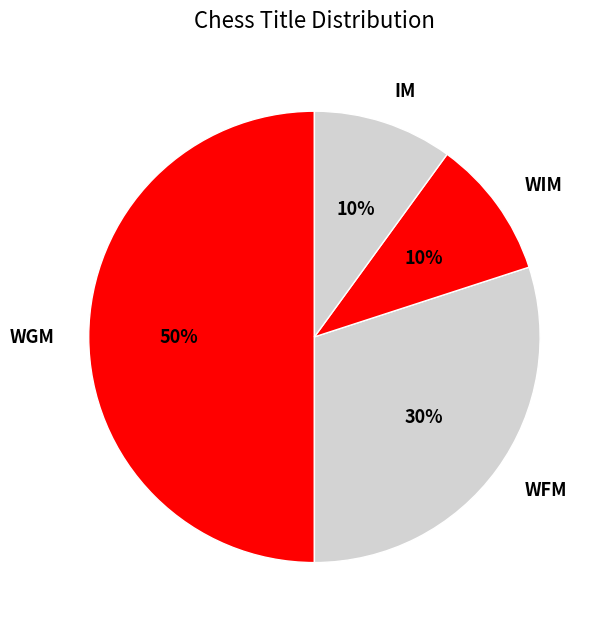

Does WFM account for over 50% of the chart?

No